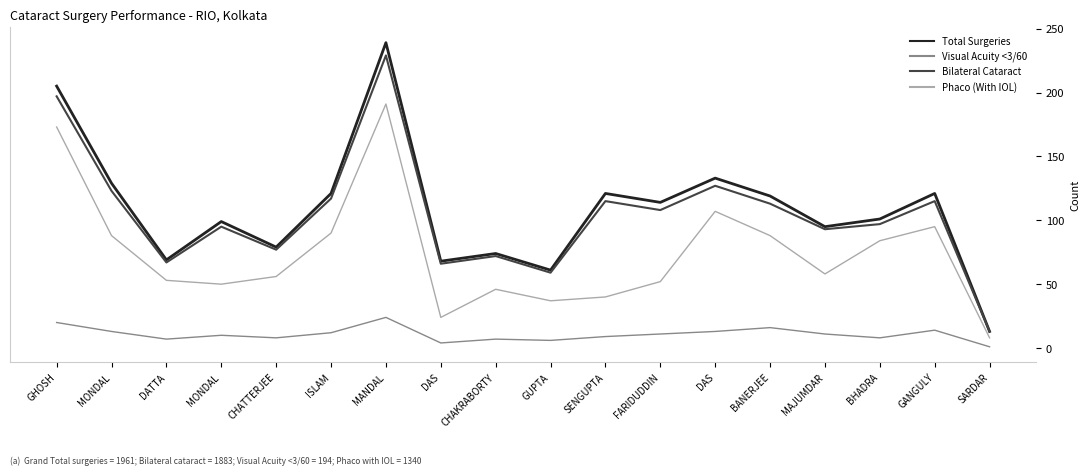

What are all the series names shown in the legend?

Total Surgeries, Visual Acuity <3/60, Bilateral Cataract, Phaco (With IOL)